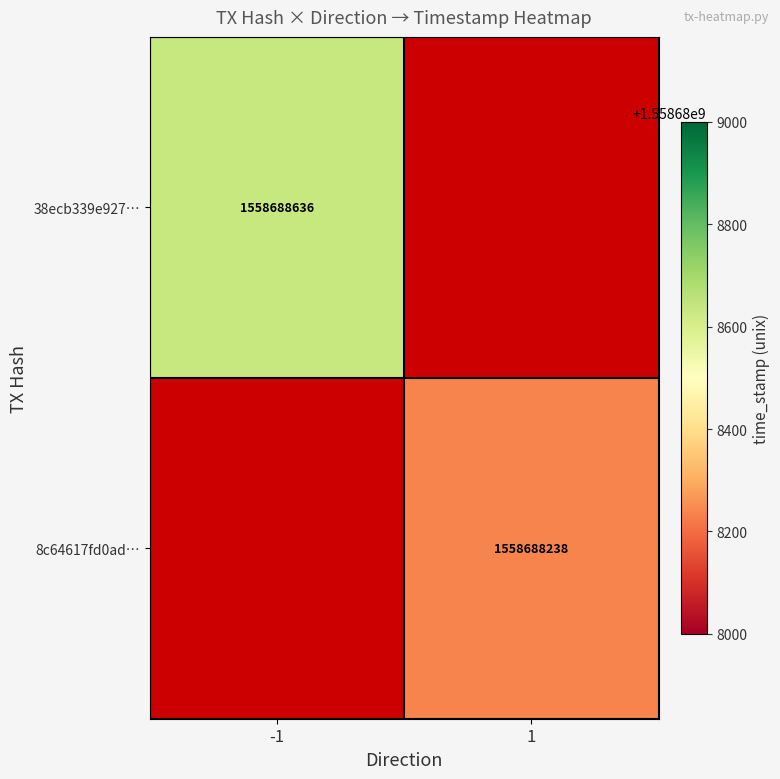

What is the sum of all 38ecb339 values?

1558688635